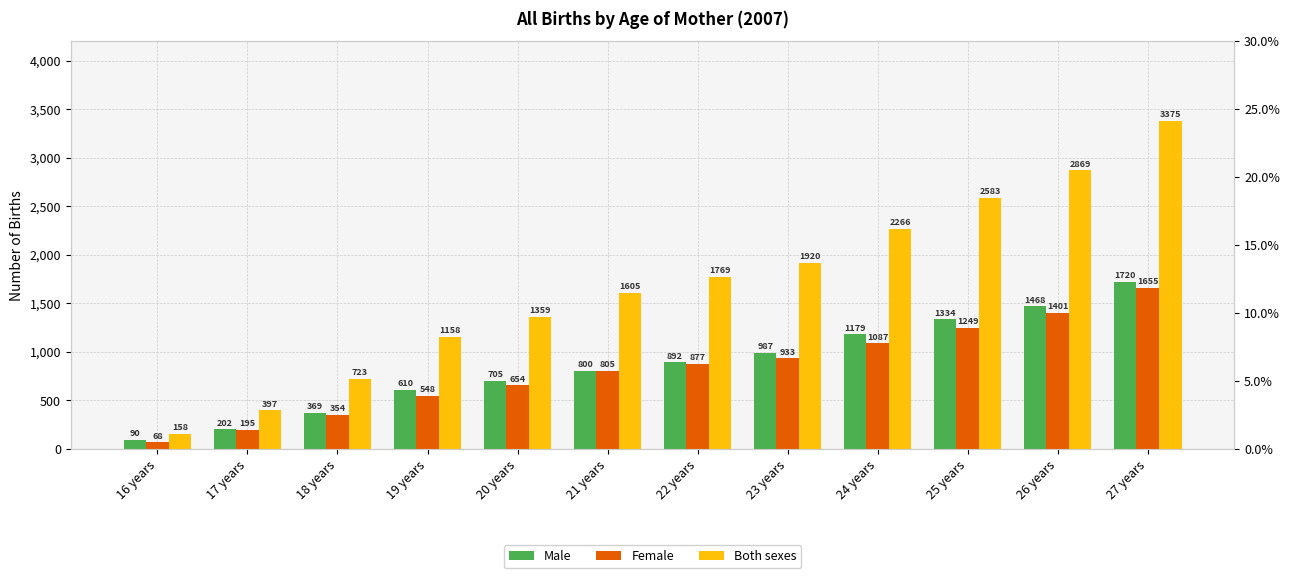

How many values in the Female series exceed 877?

5